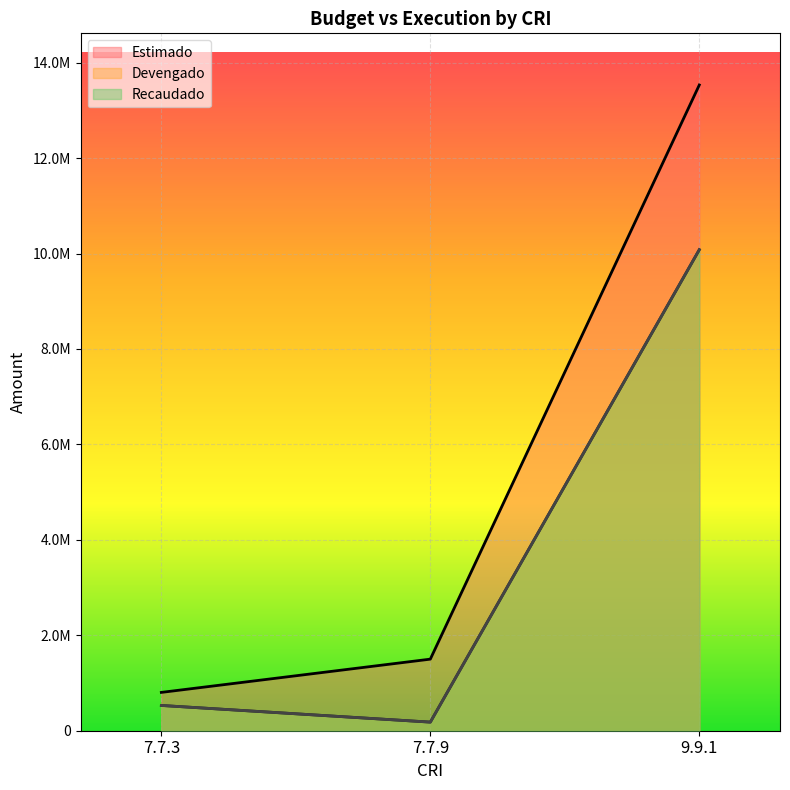

Is the value of Recaudado at 7.7.3 greater than the value of Estimado at 7.7.9?

No